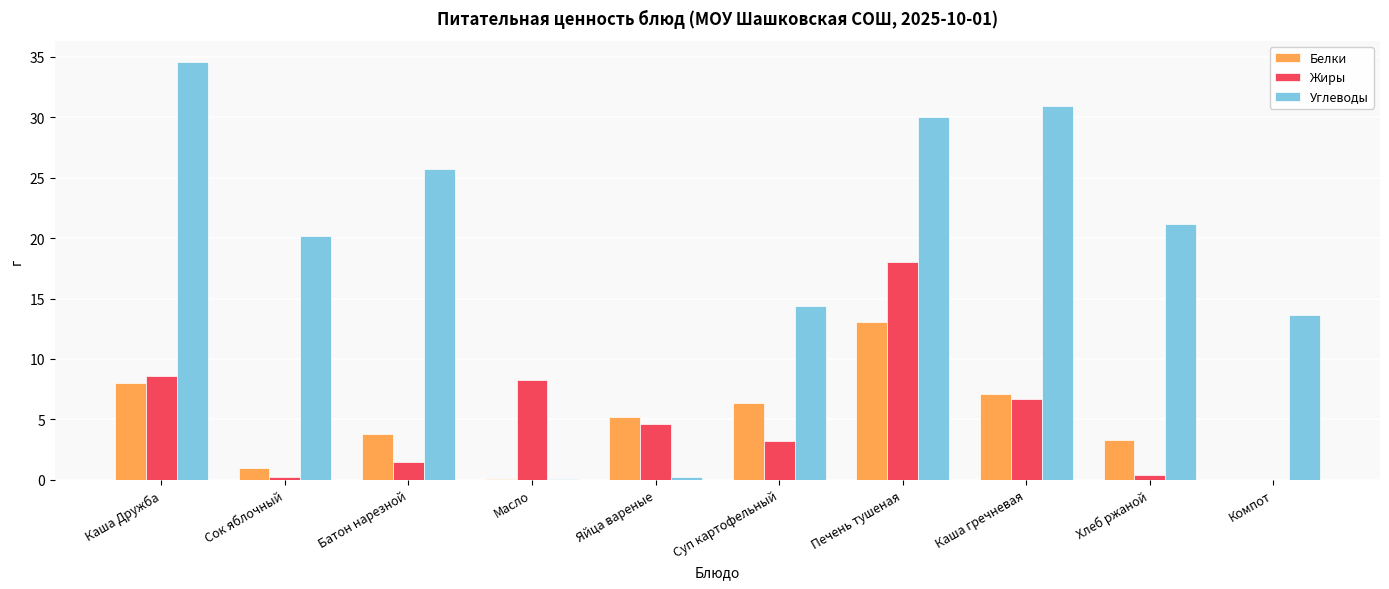

True or false: Углеводы has a value of 21.2 at Хлеб ржаной.

True